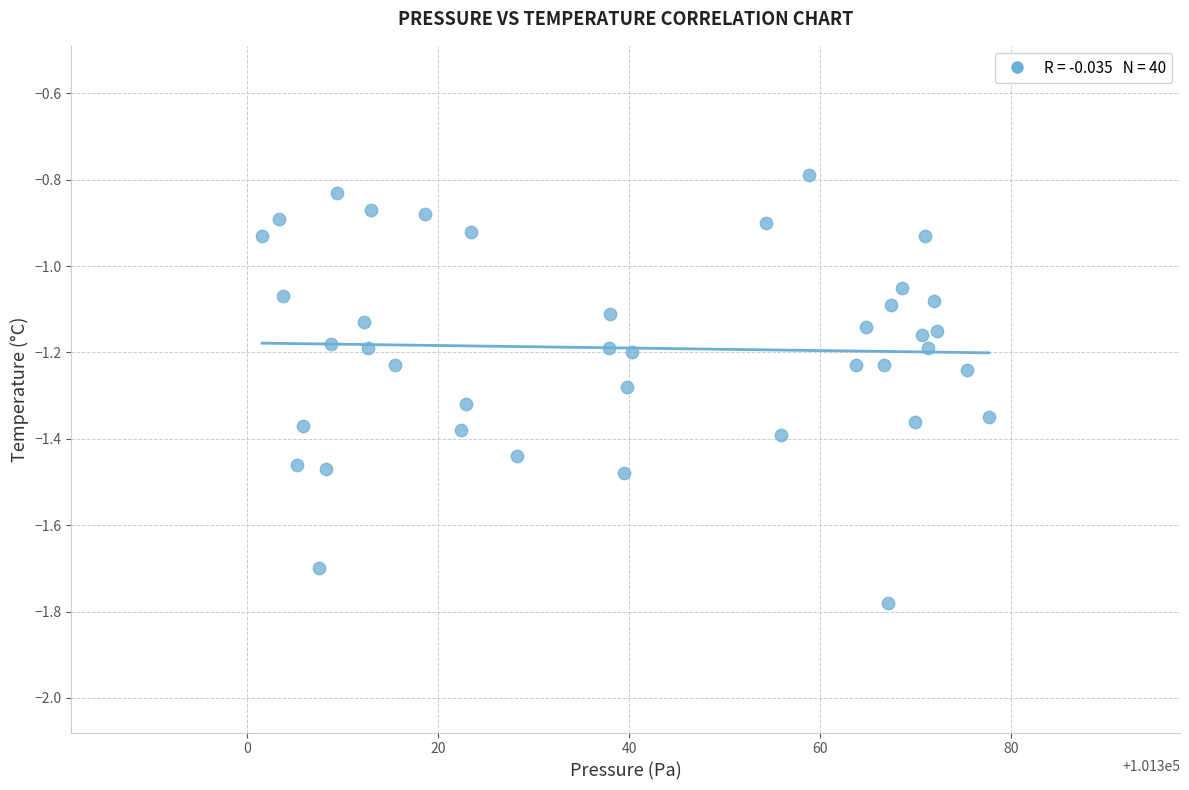

What is the range of Y values (max minus min)?

1.0